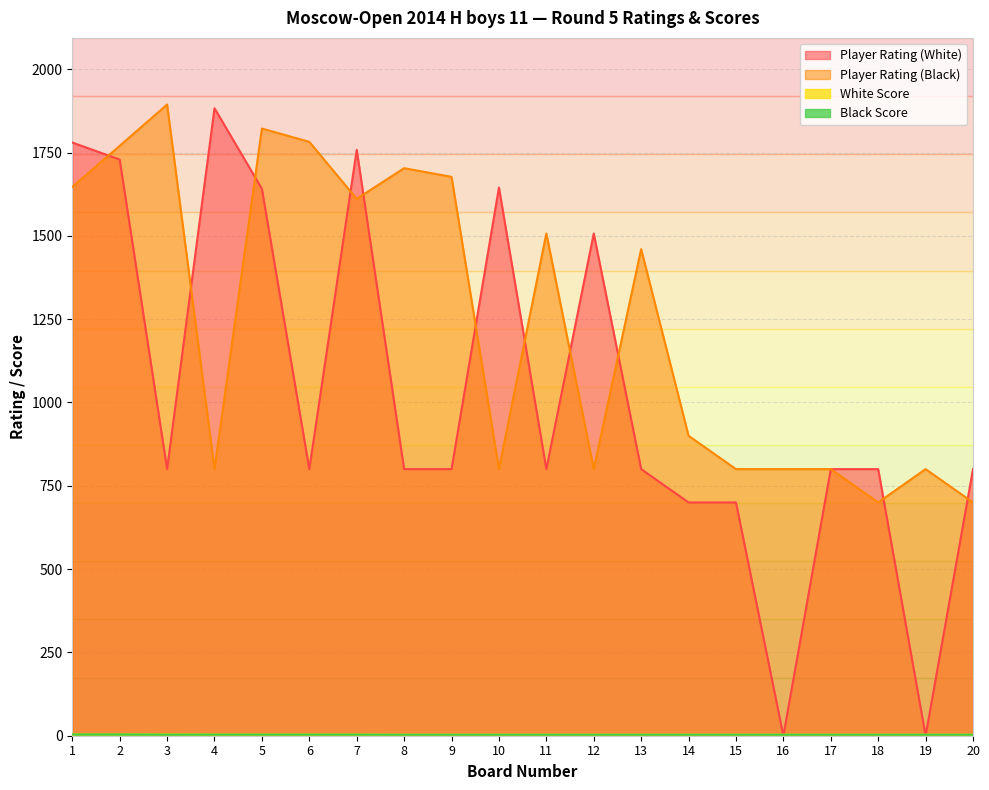

What is the average value of the White Score series?

3.2